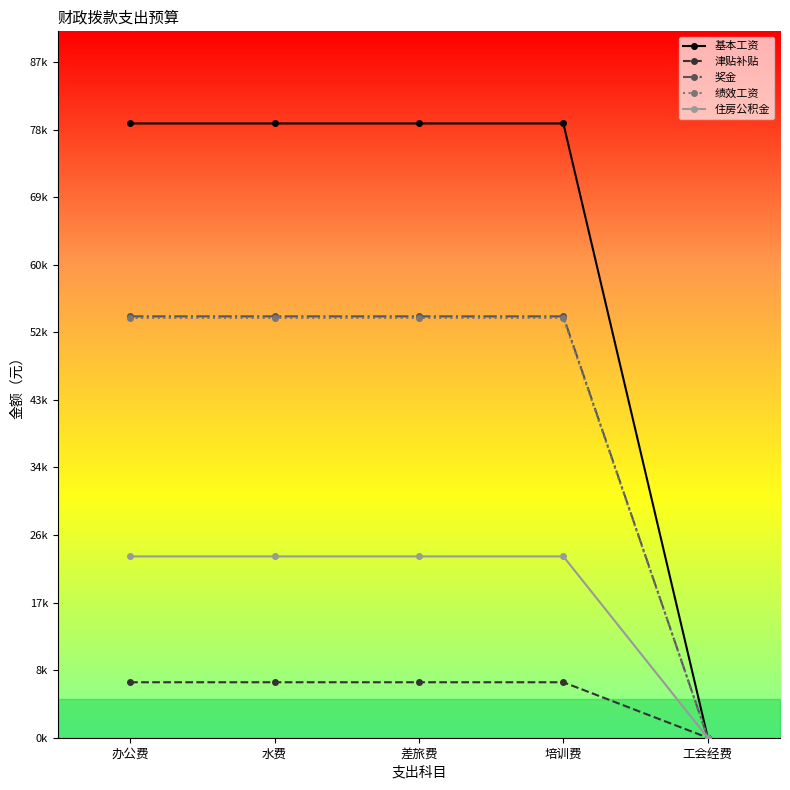

Which category has the lowest value in the 奖金 series?

工会经费